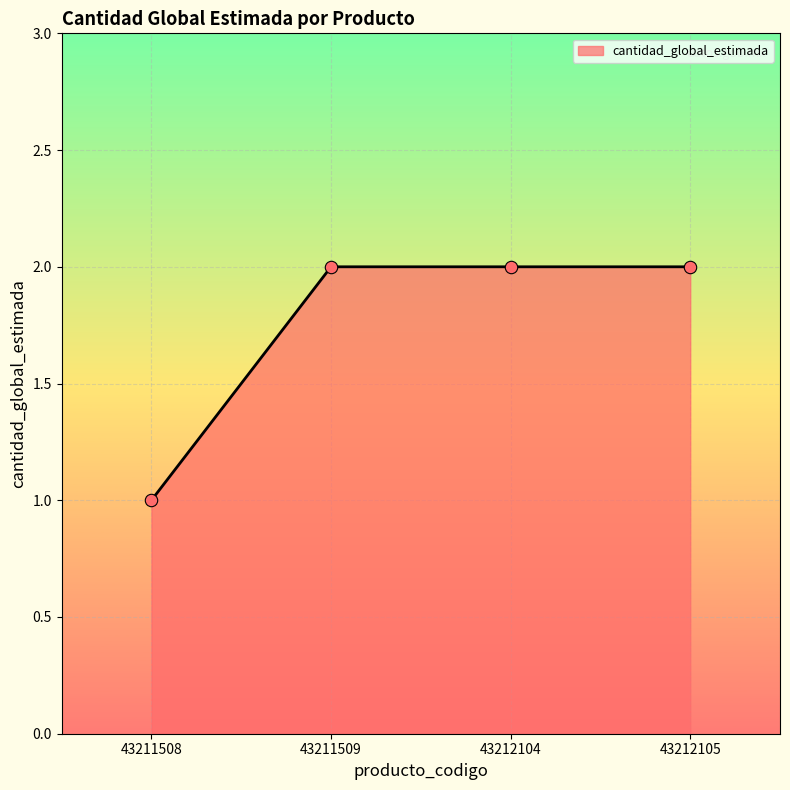

Approximately how many times larger is the value at 43211508 compared to 43212105?

0.5